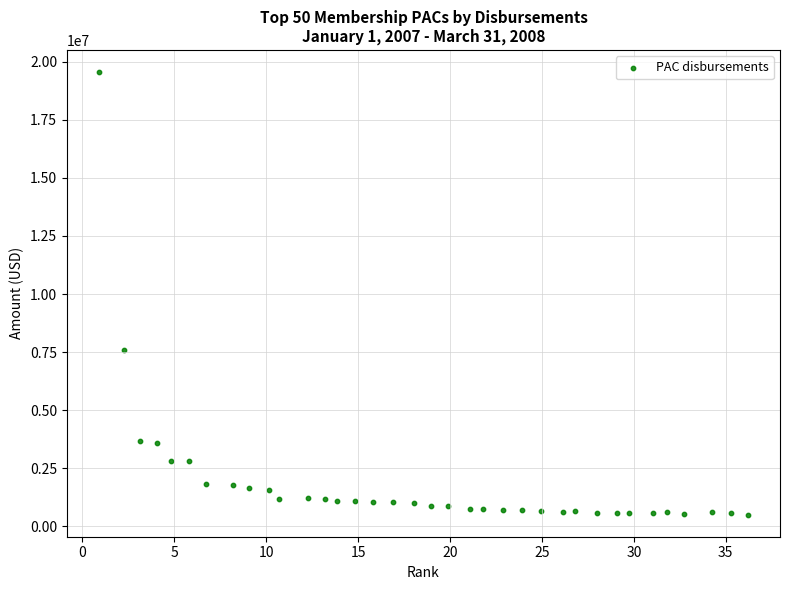

What Y value in the scatter plot is closest to 10031560?

7582119.1